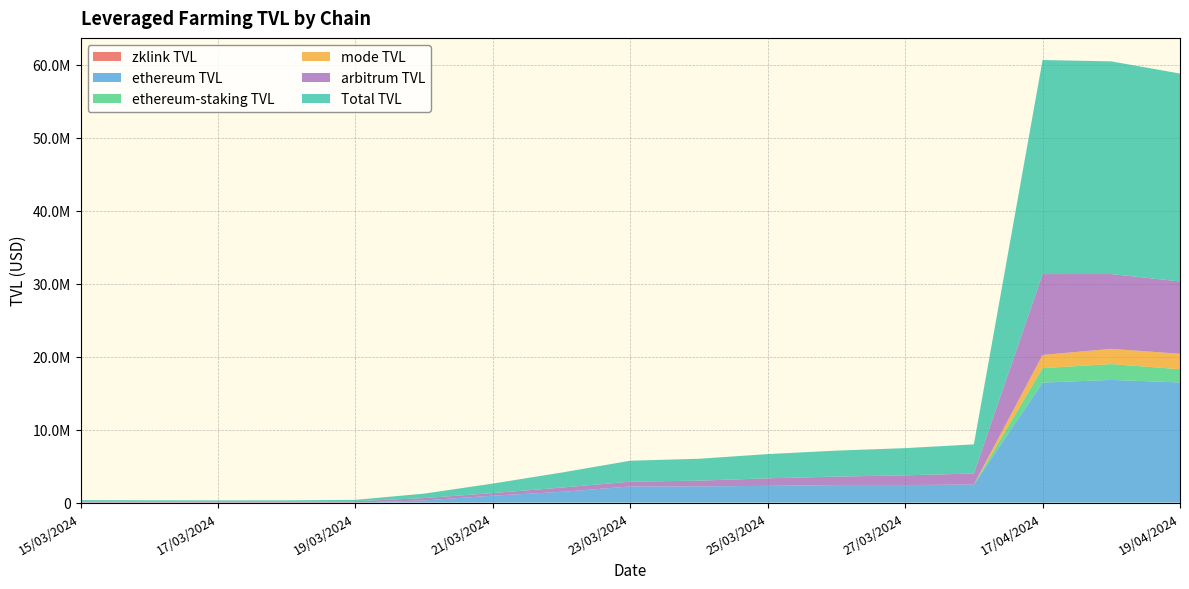

Reading left to right, what are all the values shown in this chart?

zklink TVL: 15/03/2024=0.0	16/03/2024=0.0	17/03/2024=0.0	18/03/2024=0.0	19/03/2024=0.0	20/03/2024=0.0	21/03/2024=0.0	22/03/2024=0.0	23/03/2024=0.0	24/03/2024=0.0	25/03/2024=0.0	26/03/2024=0.0	27/03/2024=0.0	28/03/2024=0.0	17/04/2024=34.0	18/04/2024=32.8	19/04/2024=33.6
ethereum TVL: 15/03/2024=2413.1	16/03/2024=2418.7	17/03/2024=2283.1	18/03/2024=2346.2	19/03/2024=2287.7	20/03/2024=296081.4	21/03/2024=948103.4	22/03/2024=1473857.1	23/03/2024=2205944.9	24/03/2024=2218042.6	25/03/2024=2292560.0	26/03/2024=2400683.8	27/03/2024=2402451.0	28/03/2024=2482066.5	17/04/2024=16446093.4	18/04/2024=16813524.5	19/04/2024=16465162.4
ethereum-staking TVL: 15/03/2024=0.0	16/03/2024=0.0	17/03/2024=0.0	18/03/2024=0.0	19/03/2024=0.0	20/03/2024=0.0	21/03/2024=0.0	22/03/2024=0.0	23/03/2024=0.0	24/03/2024=0.0	25/03/2024=0.0	26/03/2024=0.0	27/03/2024=0.0	28/03/2024=0.0	17/04/2024=1982229.3	18/04/2024=2172820.4	19/04/2024=1812674.6
mode TVL: 15/03/2024=0.0	16/03/2024=0.0	17/03/2024=0.0	18/03/2024=0.0	19/03/2024=0.0	20/03/2024=0.0	21/03/2024=0.0	22/03/2024=0.0	23/03/2024=0.0	24/03/2024=0.0	25/03/2024=0.0	26/03/2024=0.0	27/03/2024=0.0	28/03/2024=0.0	17/04/2024=1810071.3	18/04/2024=2083590.4	19/04/2024=2117829.1
arbitrum TVL: 15/03/2024=169313.3	16/03/2024=159858.5	17/03/2024=153119.9	18/03/2024=155821.2	19/03/2024=185305.9	20/03/2024=318780.3	21/03/2024=356829.9	22/03/2024=583267.6	23/03/2024=663485.1	24/03/2024=786255.1	25/03/2024=1032175.3	26/03/2024=1160879.8	27/03/2024=1329723.6	28/03/2024=1508143.3	17/04/2024=11080353.4	18/04/2024=10252275.9	19/04/2024=9912362.3
Total TVL: 15/03/2024=171726.4	16/03/2024=162277.2	17/03/2024=155402.9	18/03/2024=158167.4	19/03/2024=187593.6	20/03/2024=614861.8	21/03/2024=1304933.4	22/03/2024=2057124.7	23/03/2024=2869430.0	24/03/2024=3004297.7	25/03/2024=3324735.3	26/03/2024=3561563.6	27/03/2024=3732174.7	28/03/2024=3990209.8	17/04/2024=29336552.2	18/04/2024=29149423.6	19/04/2024=28495387.4